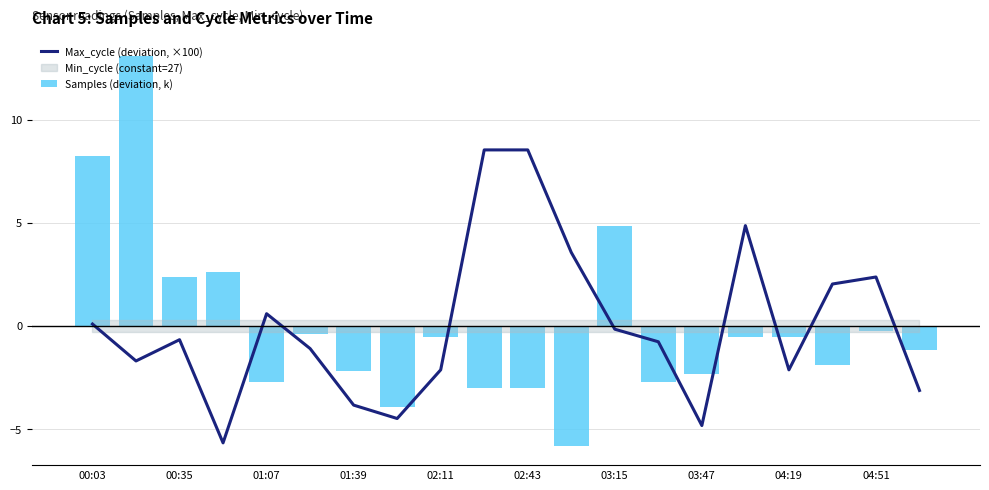

What is the label of the 20th bar from the right?

00:03